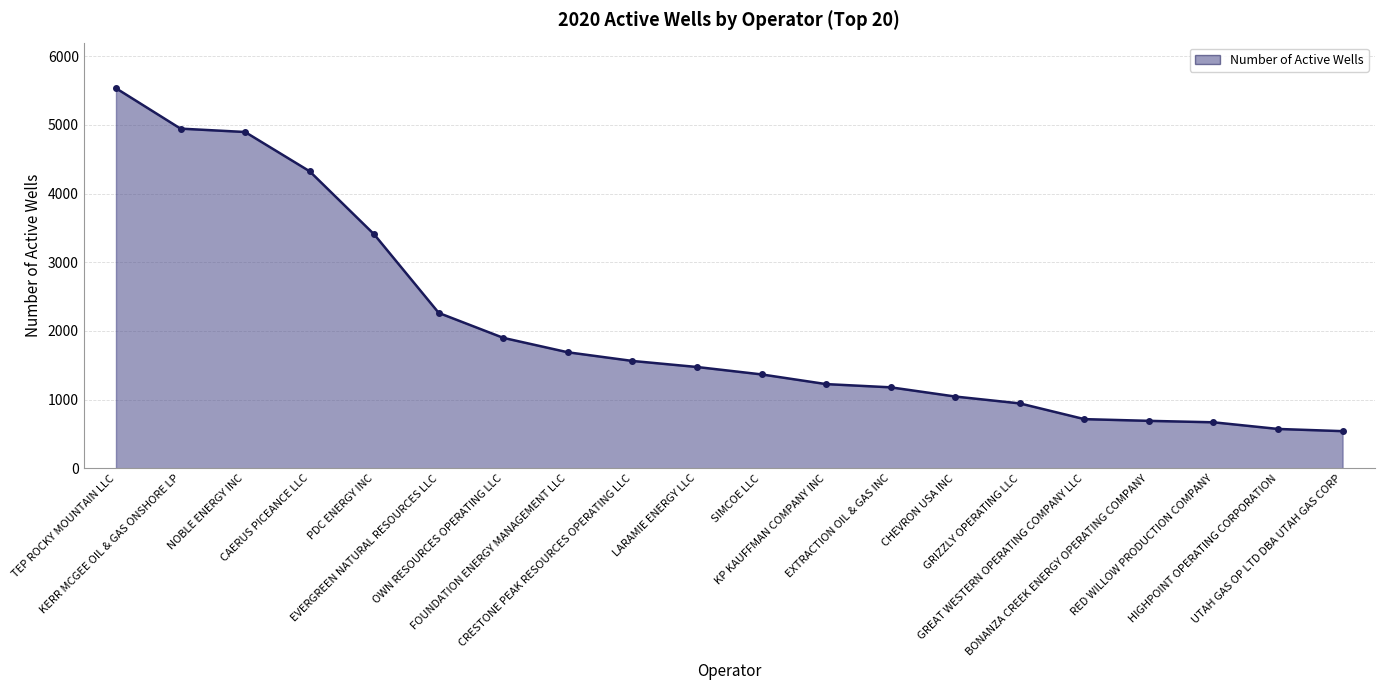

How many lines are shown in the chart?

1